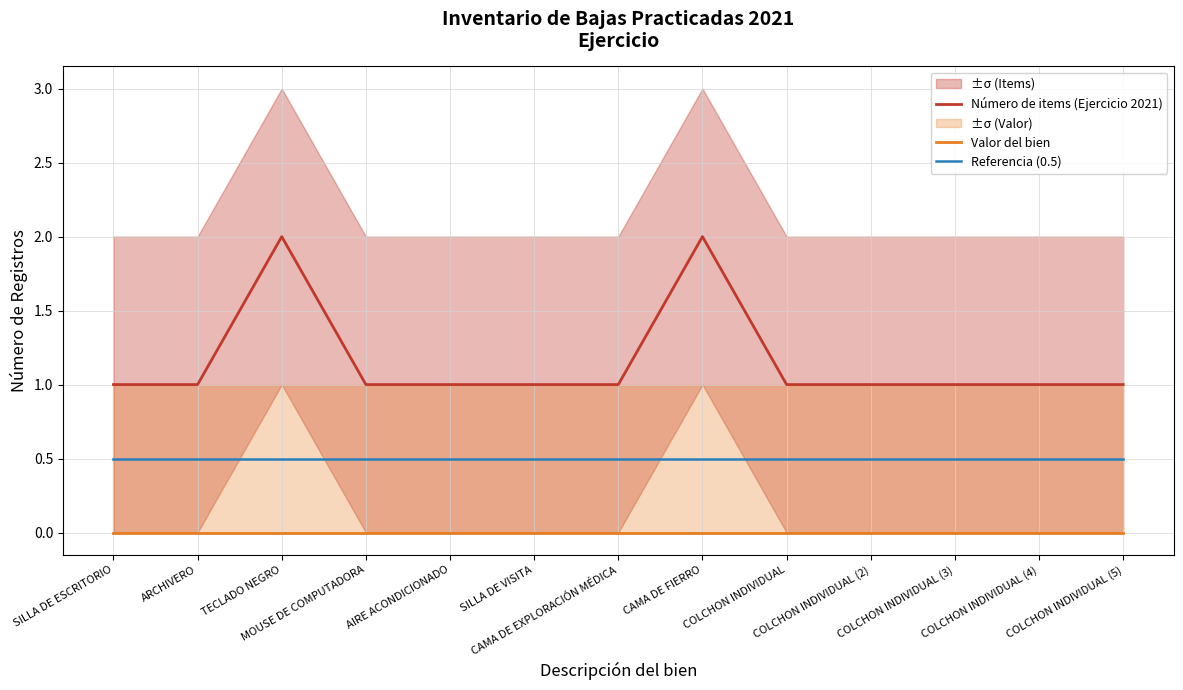

True or false: Valor del bien and Referencia (0.5) cross at least once.

False